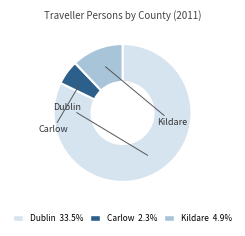

Do Dublin and Carlow together represent more than half of the pie?

Yes